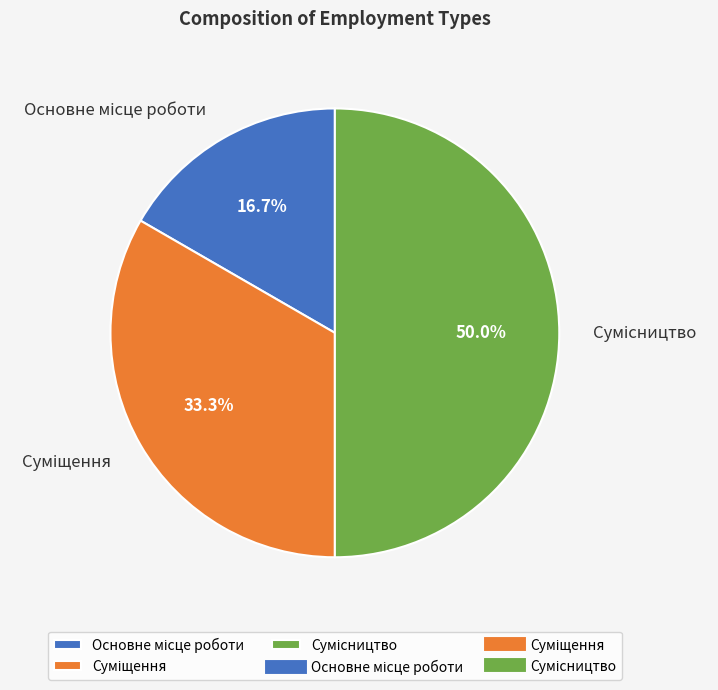

Count the number of slices in the pie.

3